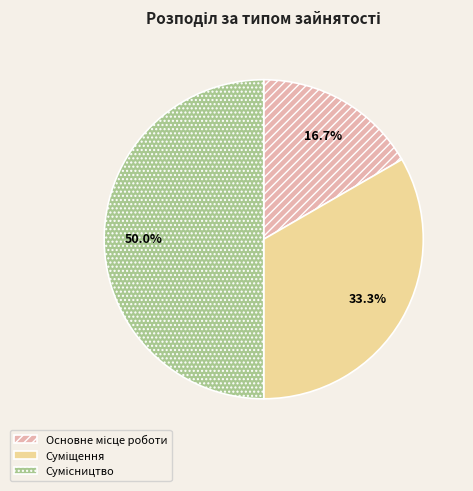

Which has a higher value, Основне місце роботи or Сумісництво?

Сумісництво